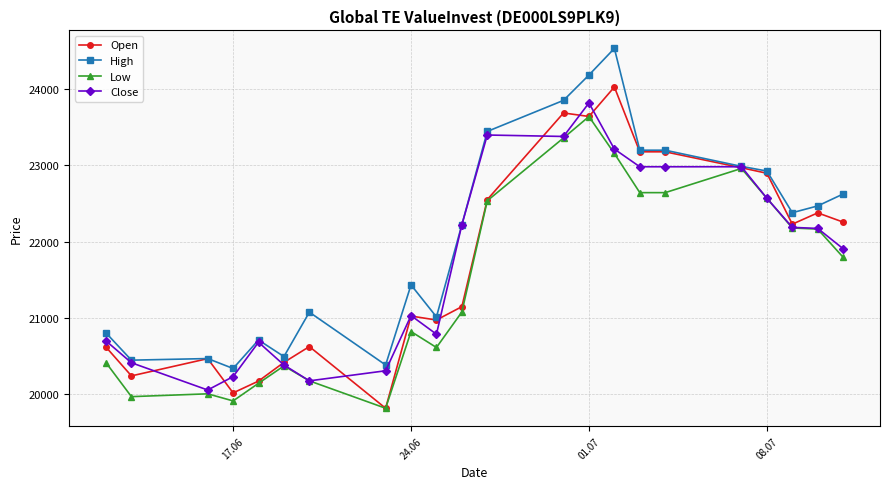

What is the value of the High point at the 2nd from the left?

20447